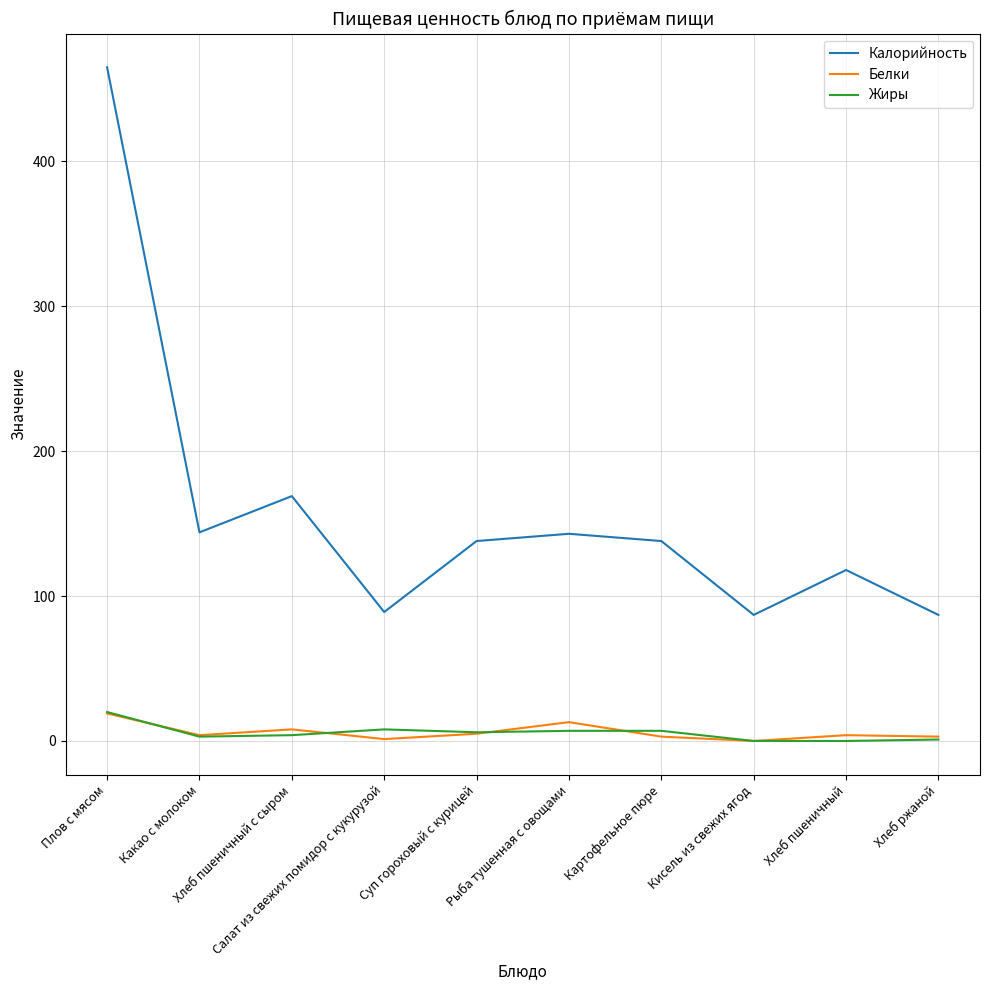

What are all the series names shown in the legend?

Калорийность, Белки, Жиры